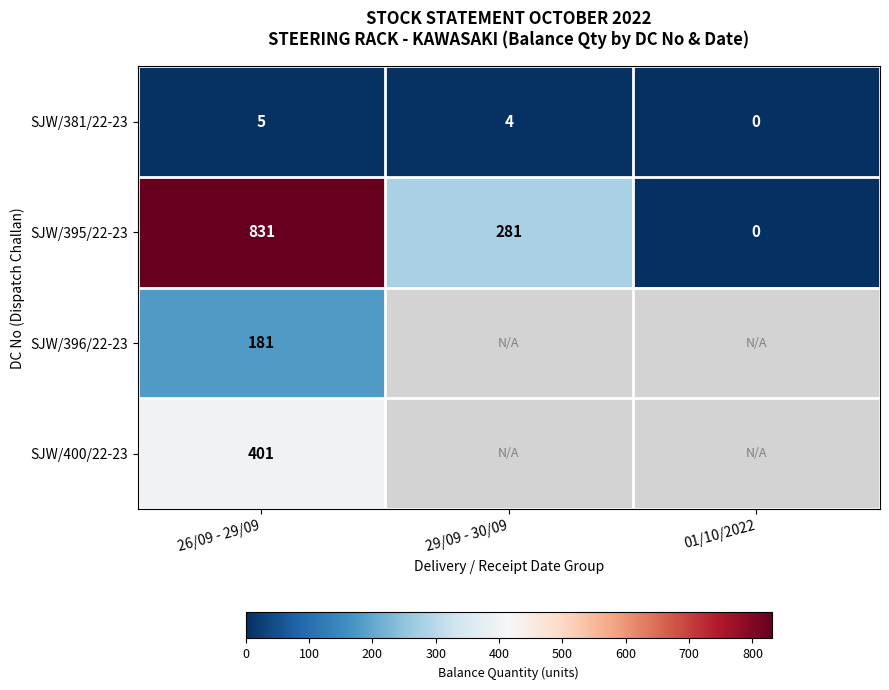

What is the maximum value shown in the chart?

831.0